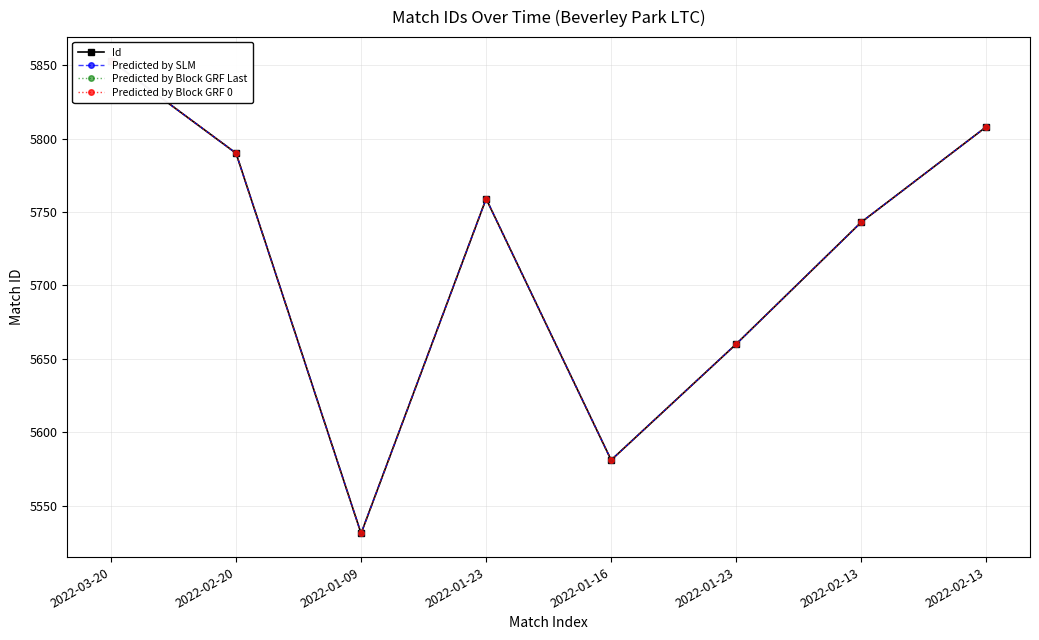

True or false: Predicted by Block GRF Last and Predicted by SLM intersect in this chart.

False